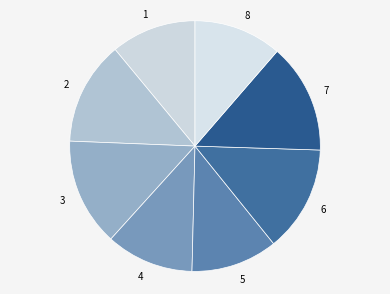

Is it true that 4 is 11% of the pie?

True